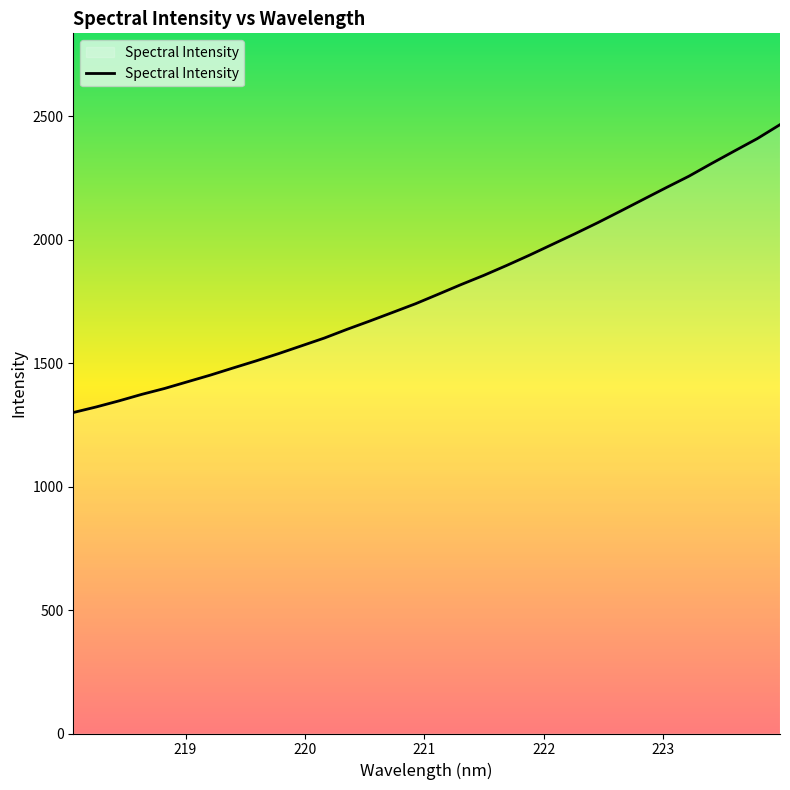

Count the number of data series in this chart.

1